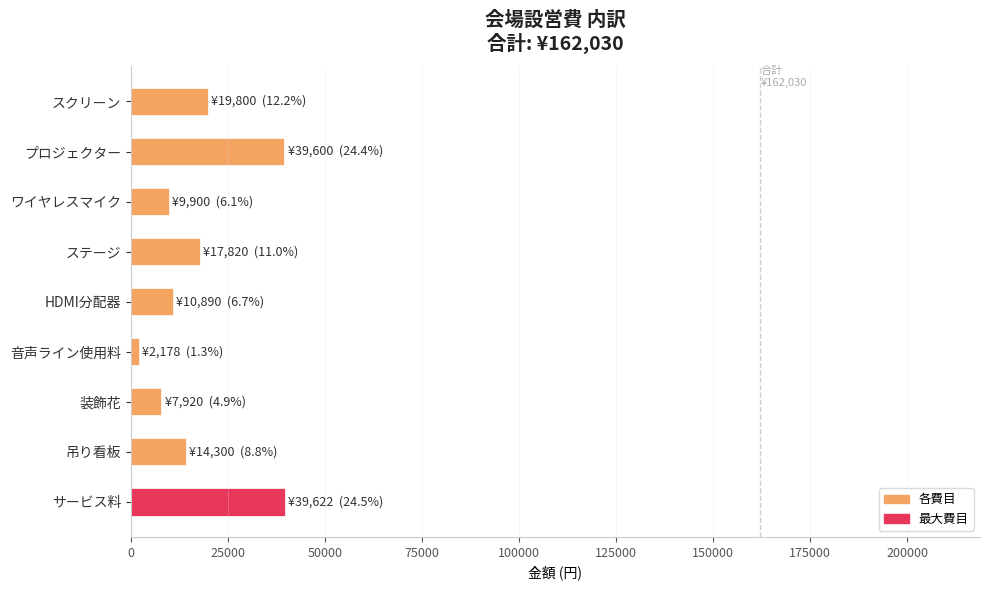

Read the value at スクリーン.

19800